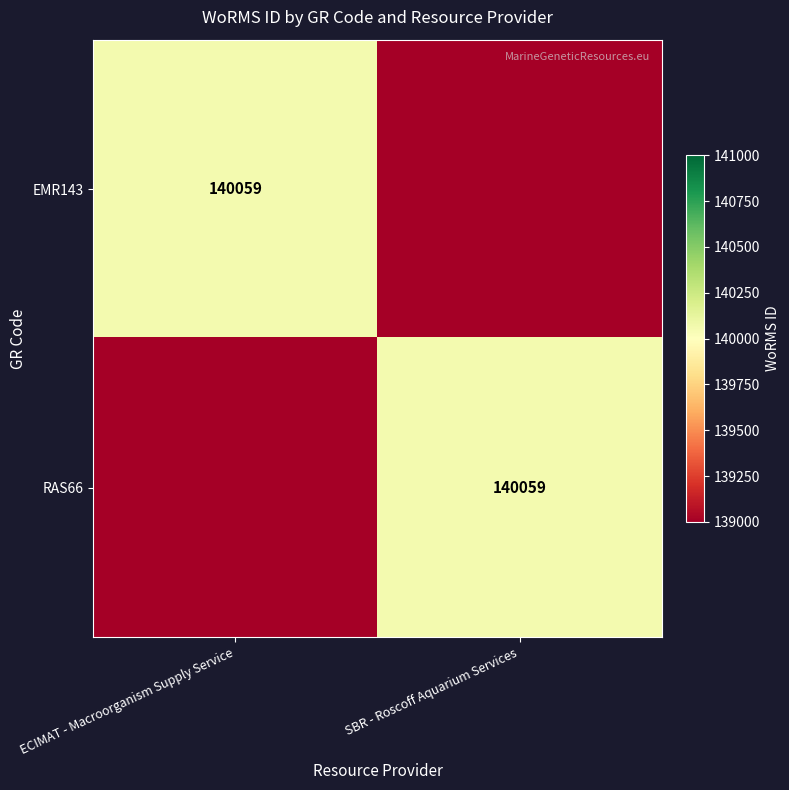

The RAS66 series shows 140059 at SBR - Roscoff Aquarium Services. True or false?

True